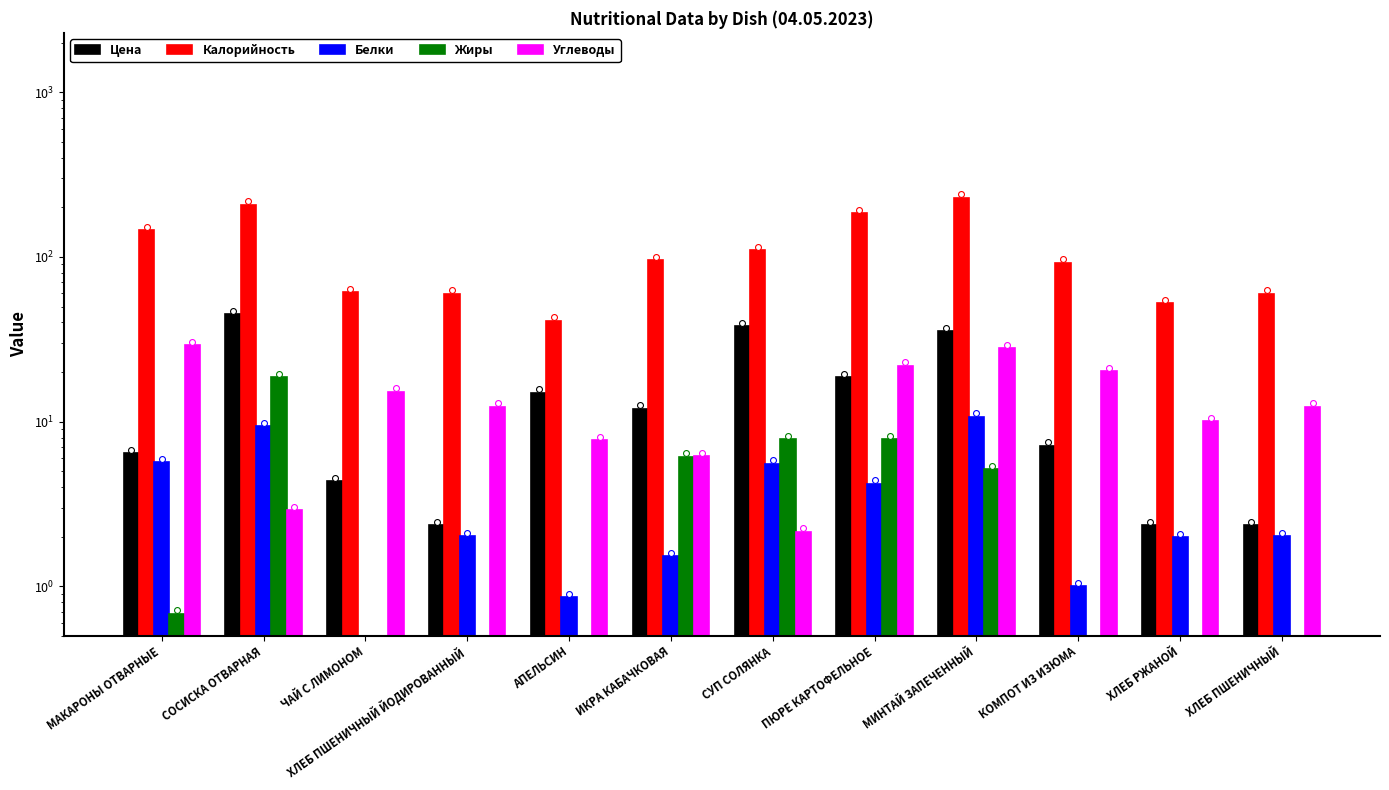

What are all the series names shown in the legend?

Цена, Калорийность, Белки, Жиры, Углеводы